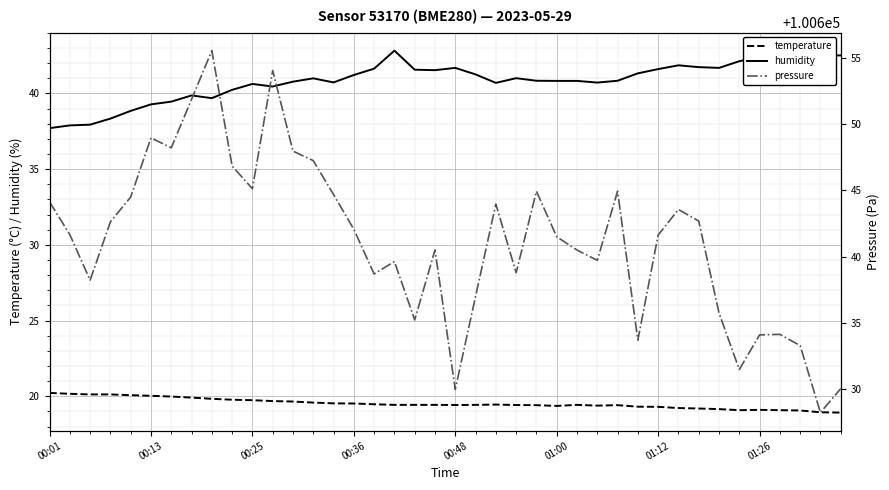

True or false: temperature and humidity cross at least once.

False